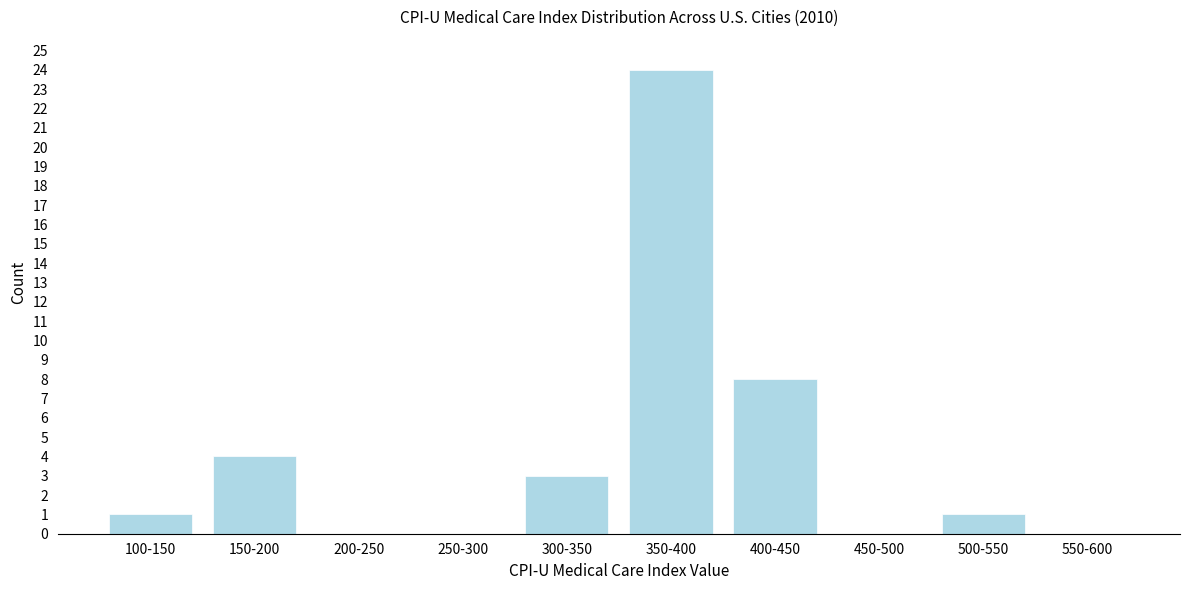

Reading right to left, what are all the values shown in this chart?

550-600=0	500-550=1	450-500=0	400-450=8	350-400=24	300-350=3	250-300=0	200-250=0	150-200=4	100-150=1